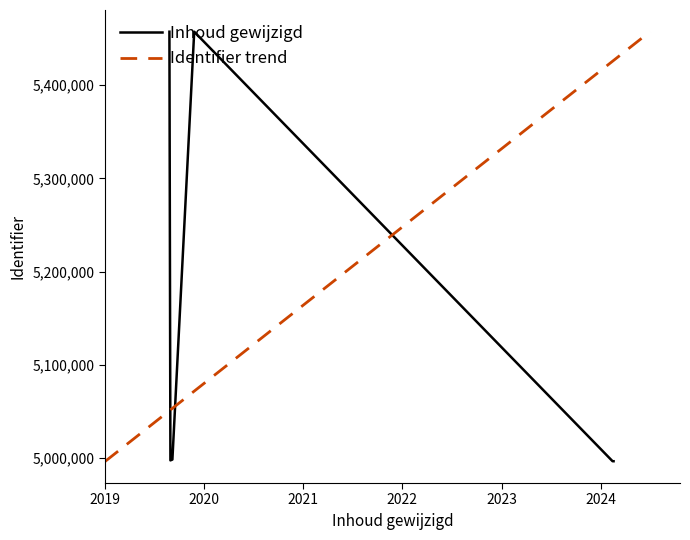

What is the highest value of the Inhoud gewijzigd series?

5457277